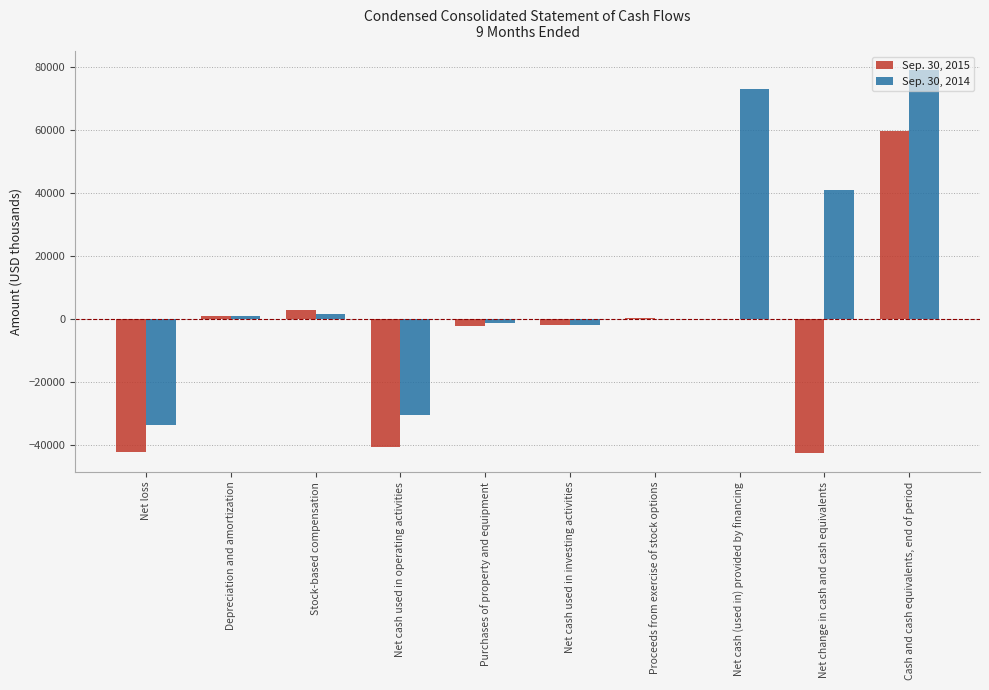

What is the greatest value displayed?

79091